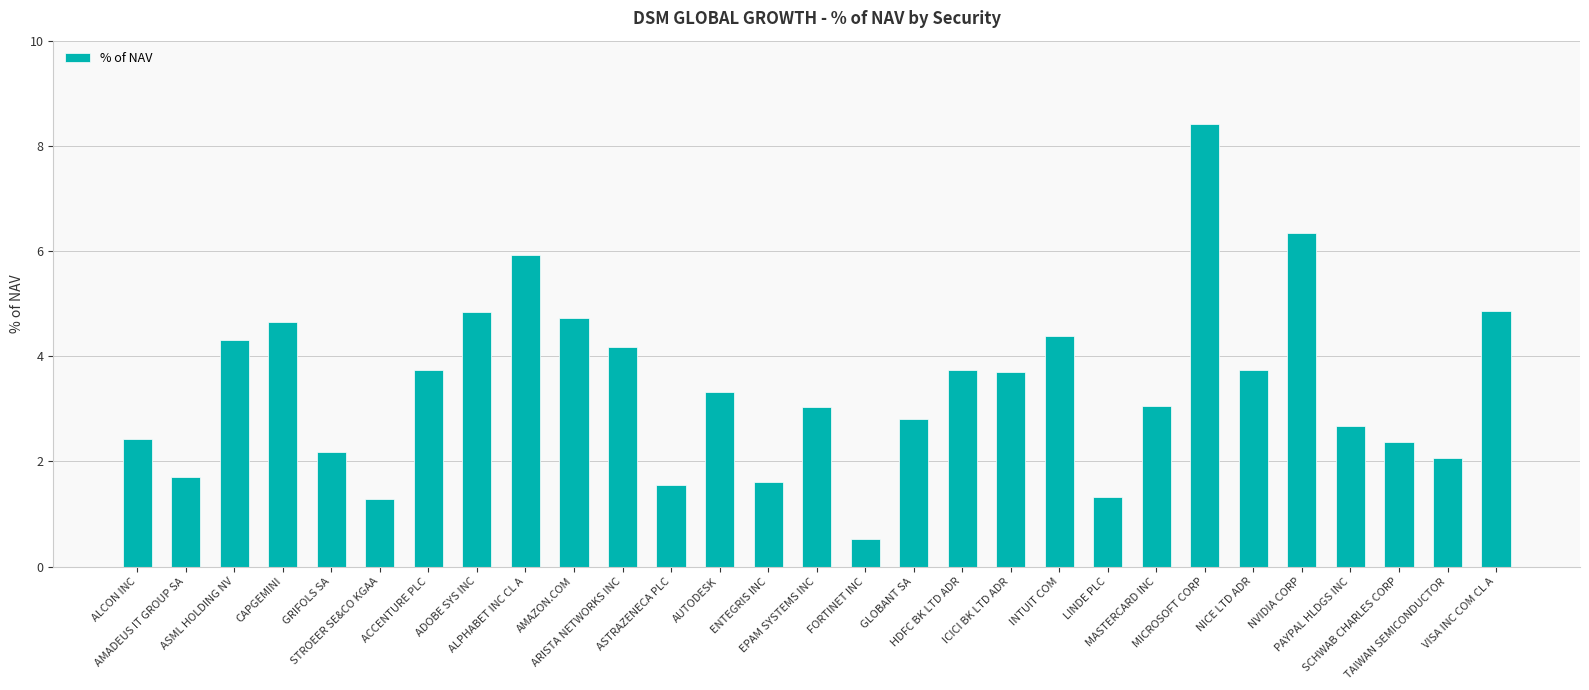

Which has a higher value, ASML HOLDING NV or ARISTA NETWORKS INC?

ASML HOLDING NV